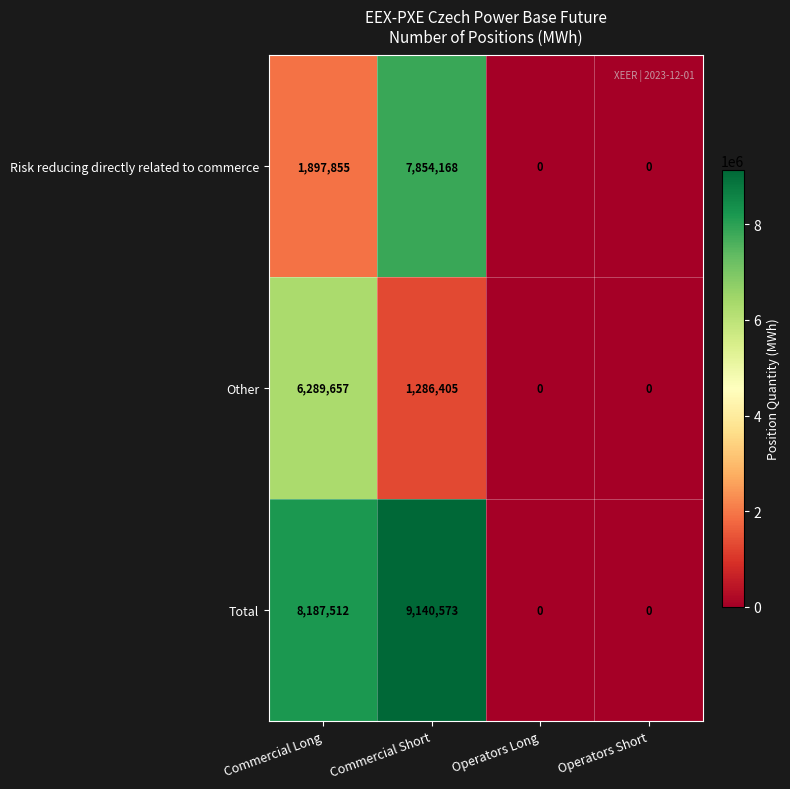

What is the maximum value for Risk reducing directly related to commerce?

7854168